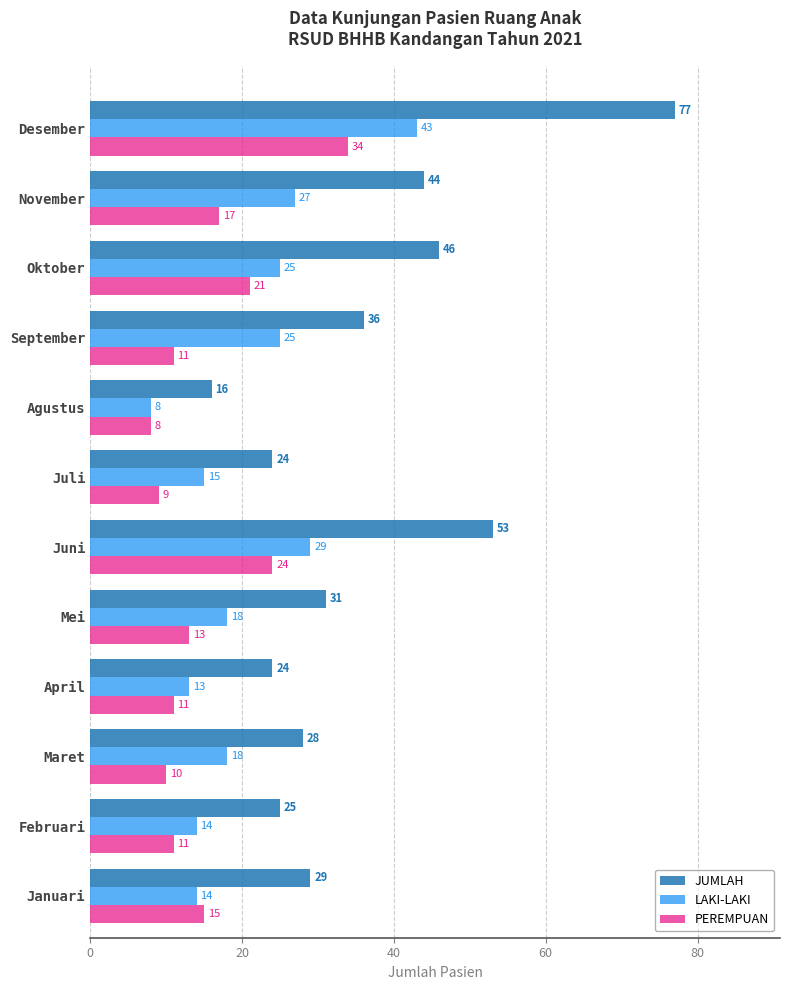

The value of LAKI-LAKI at Januari is 10. True or false?

False